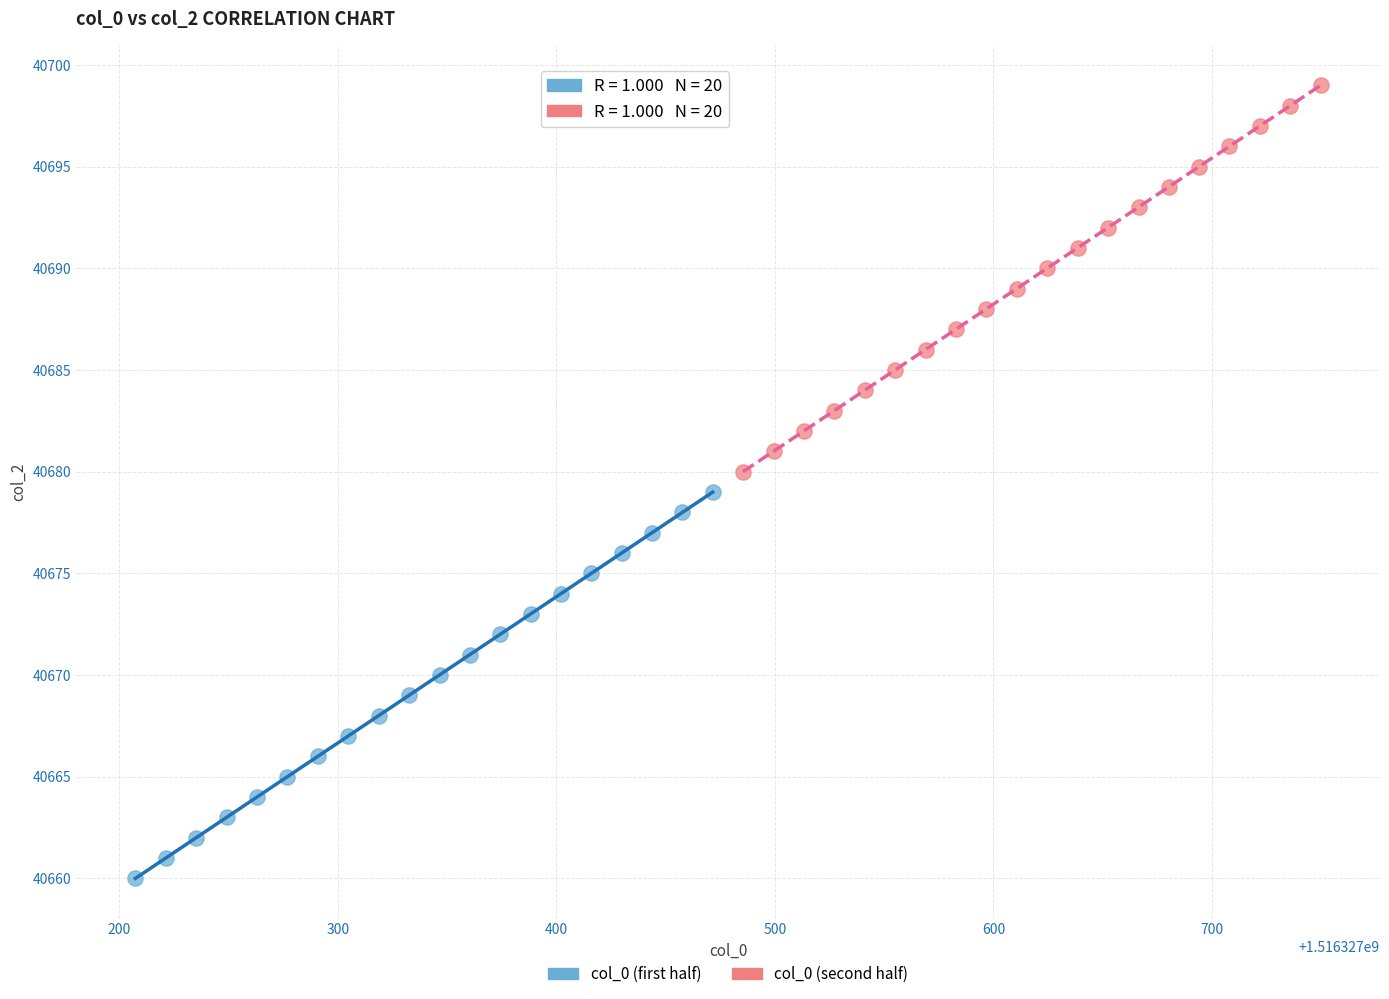

What are all the series names shown in the legend?

col_0 (first half), col_0 (second half)